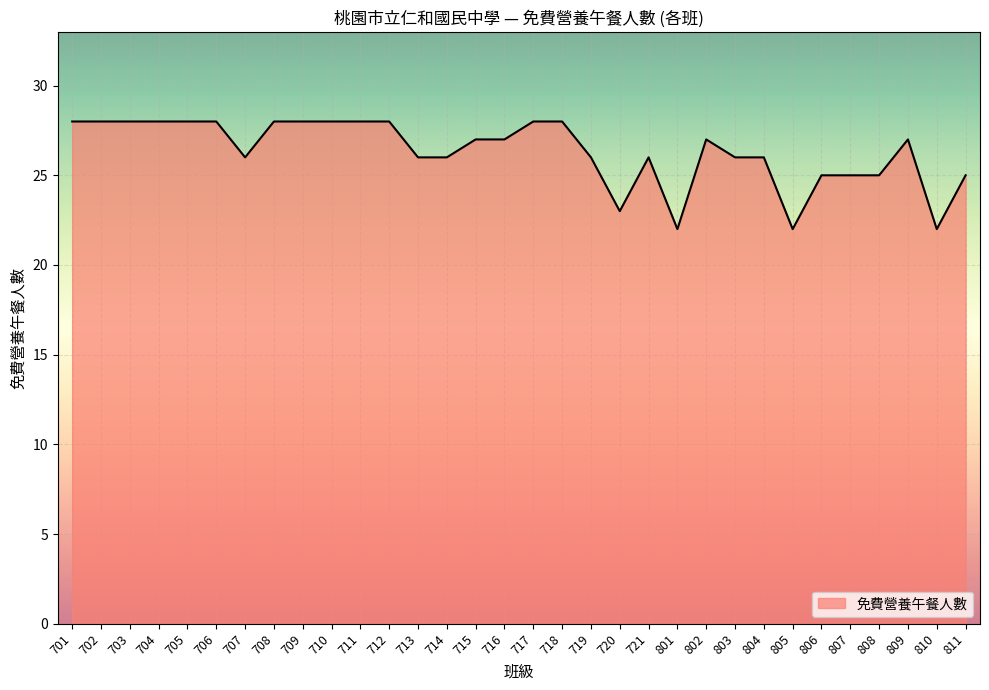

Is it true that the value at 716 is 27?

True